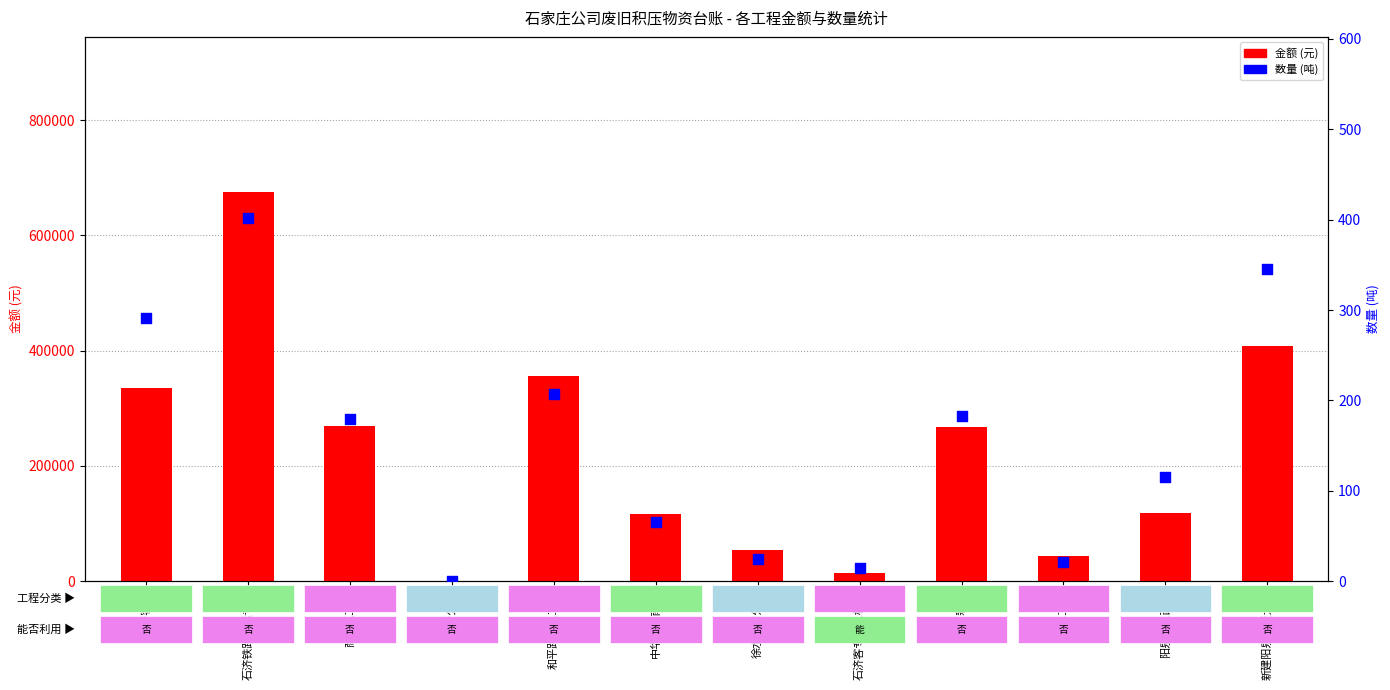

Which series reaches the maximum Y coordinate?

金额 (元)